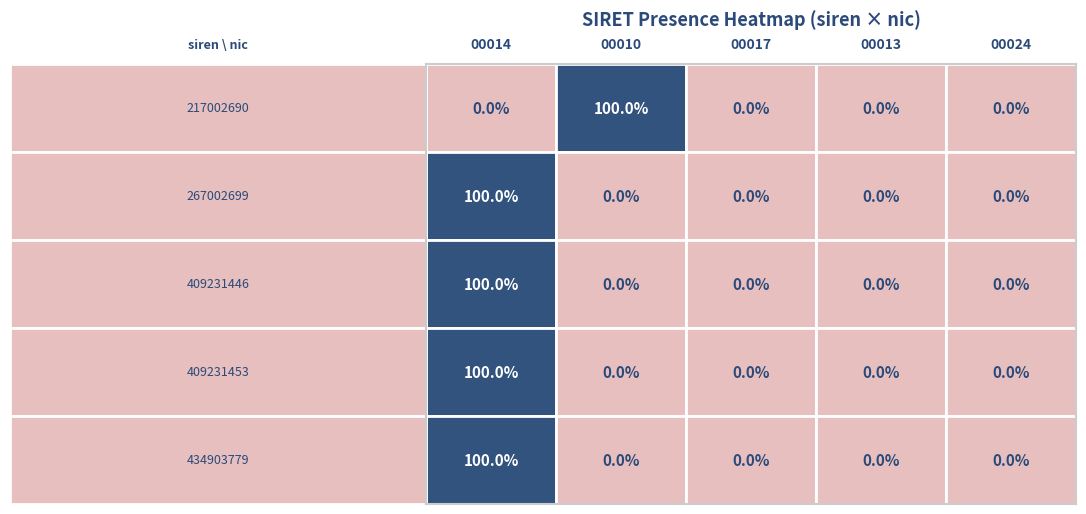

How many 267002699 values are between 0 and 1?

4